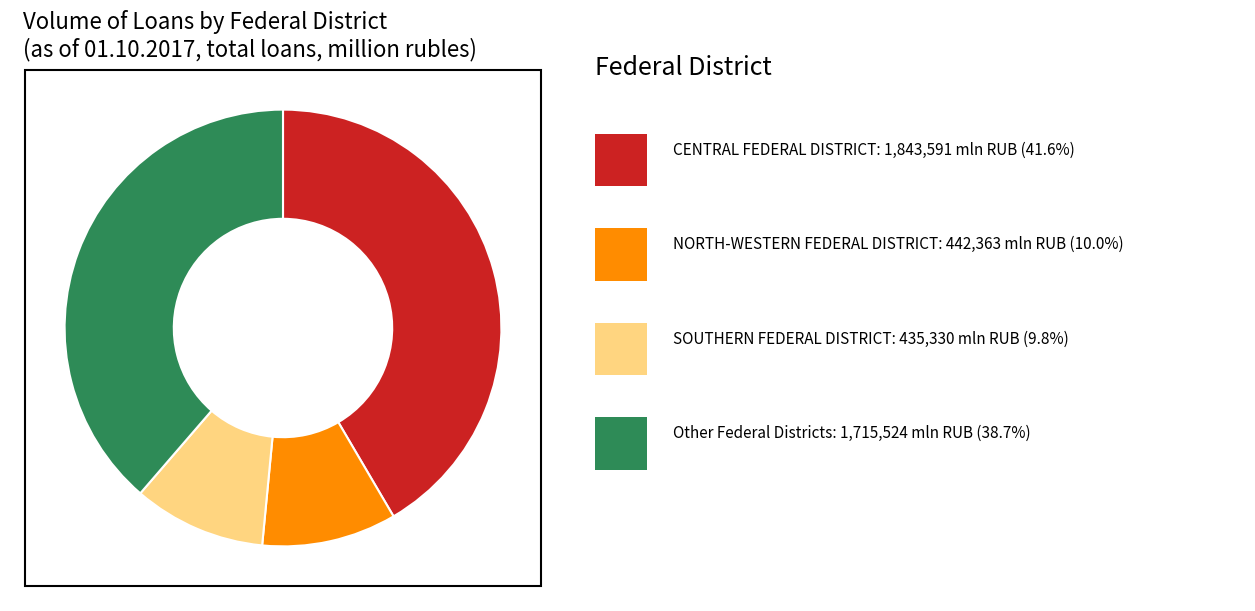

Is there any slice that represents more than half of the pie?

No